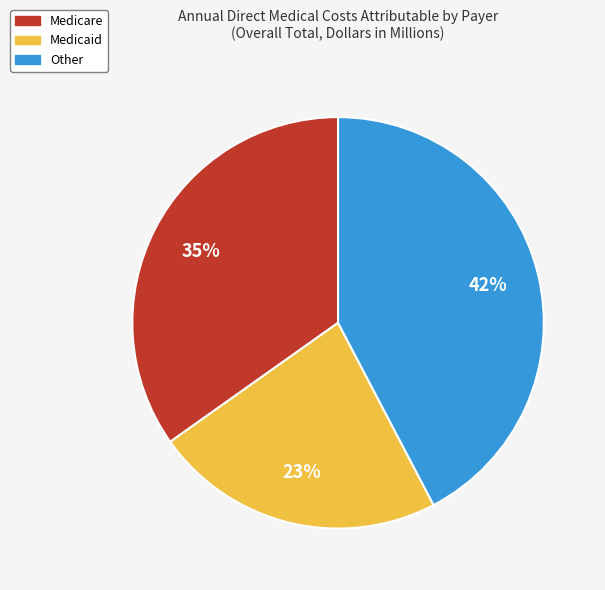

Between Medicare and Other, which is larger?

Other